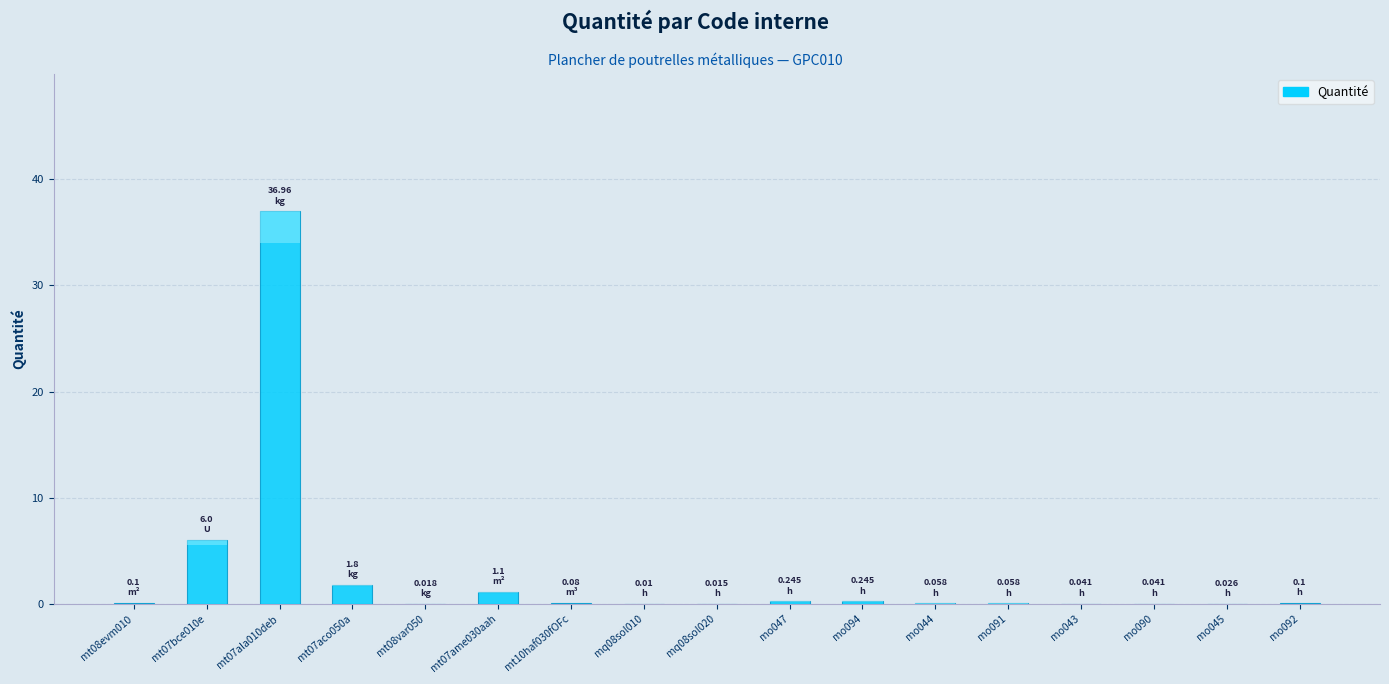

What is the difference between the maximum and minimum values?

37.0